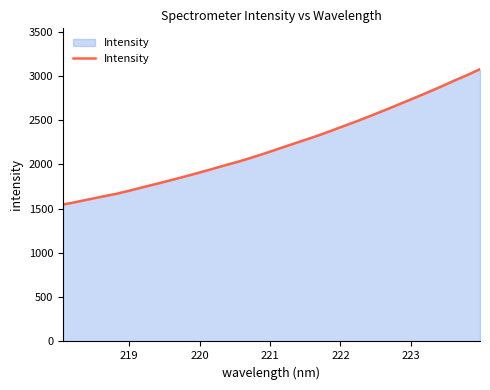

Count the number of categories in the chart.

32